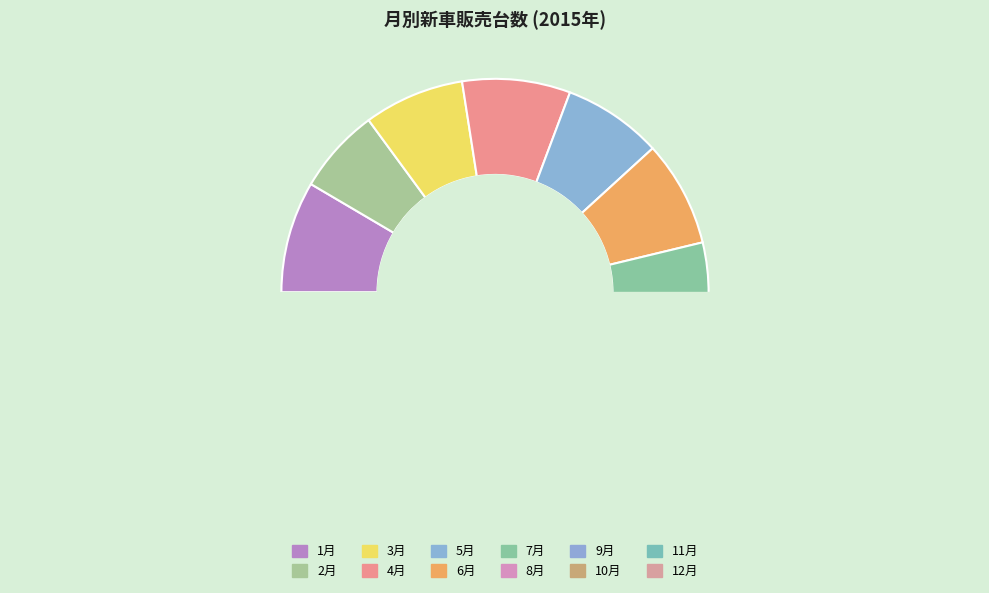

To the nearest percent, what portion does 10 represent?

8%